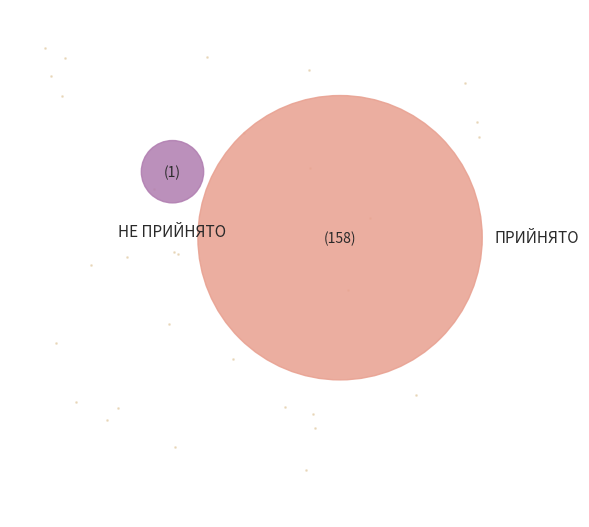

Which category has the smallest portion of the pie?

НЕ ПРИЙНЯТО